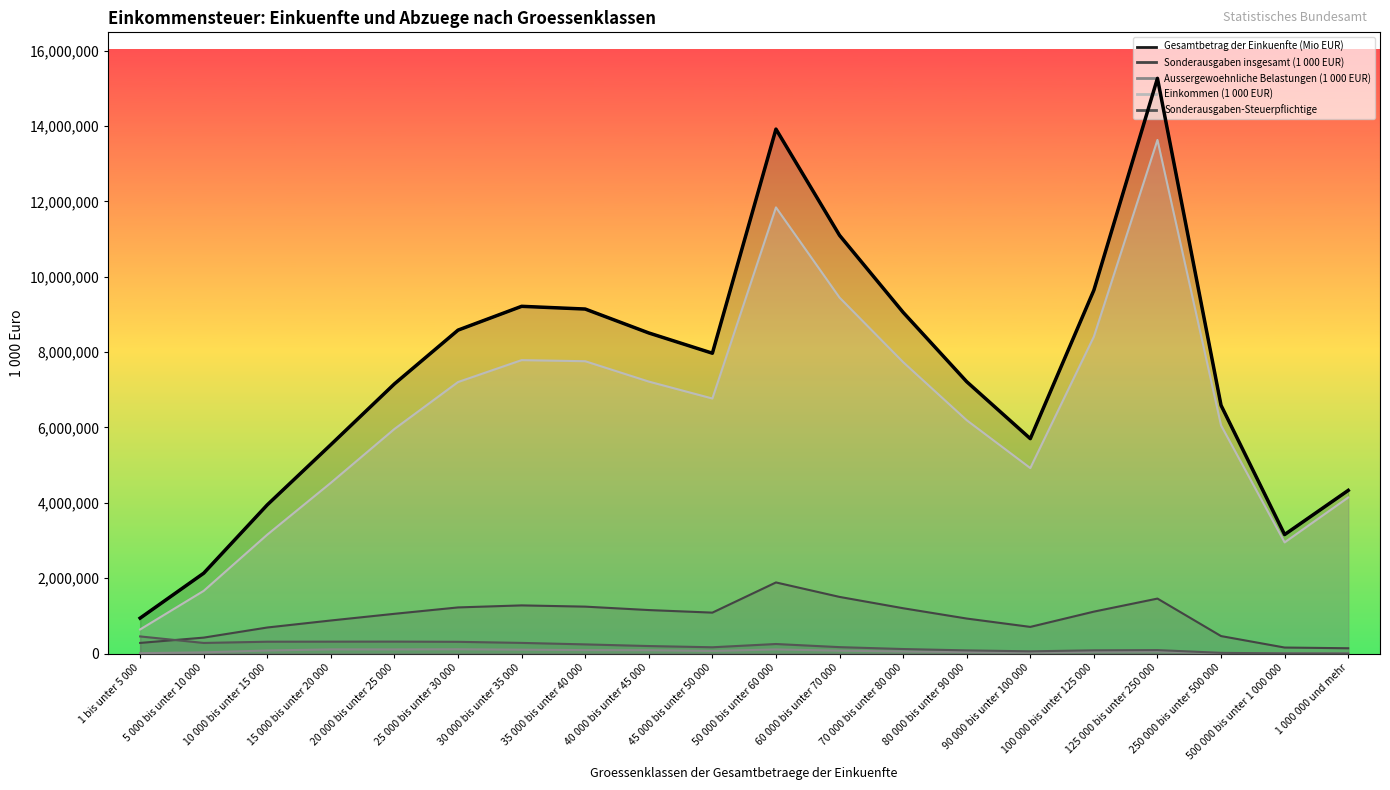

What value does the data have at 45 000 bis unter 50 000?

7970914